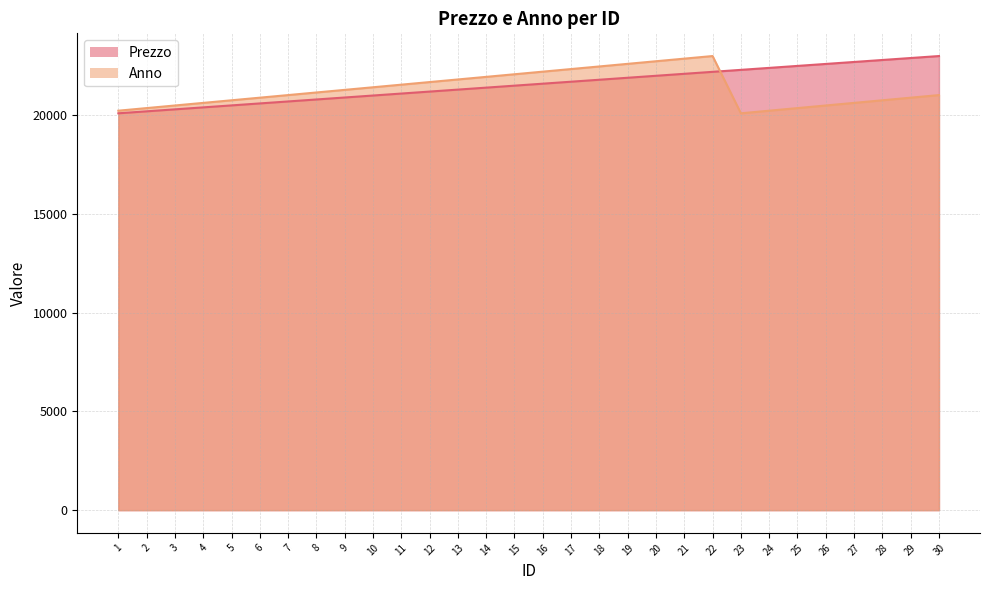

Which series changed the most between 22 and 24?

Anno